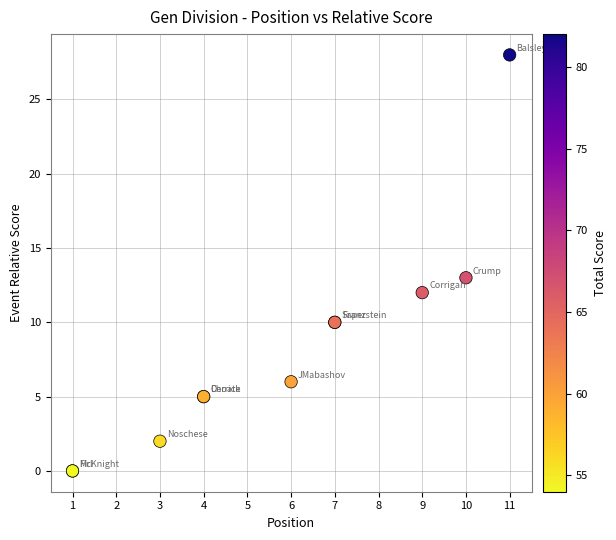

What Y value in the scatter plot is closest to 14?

13